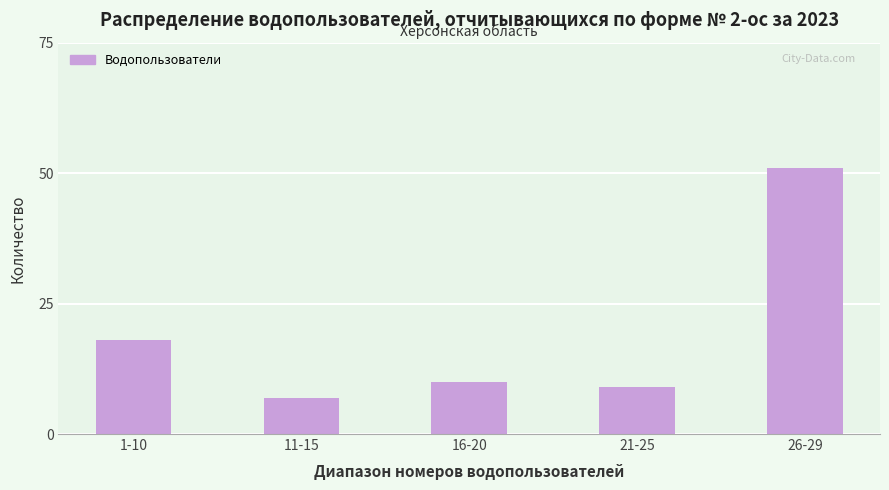

Reading left to right, transcribe all the data shown in this chart.

18	7	10	9	51